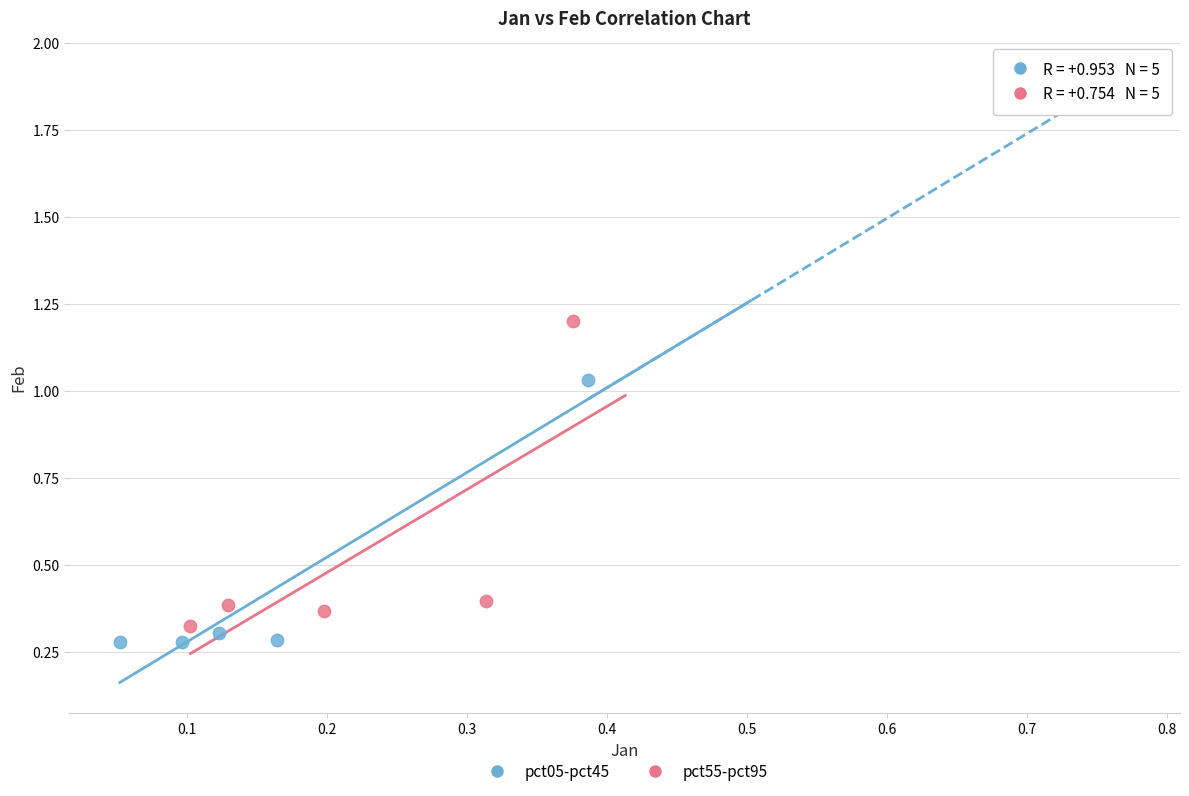

Which series reaches the maximum Y coordinate?

pct55-pct95